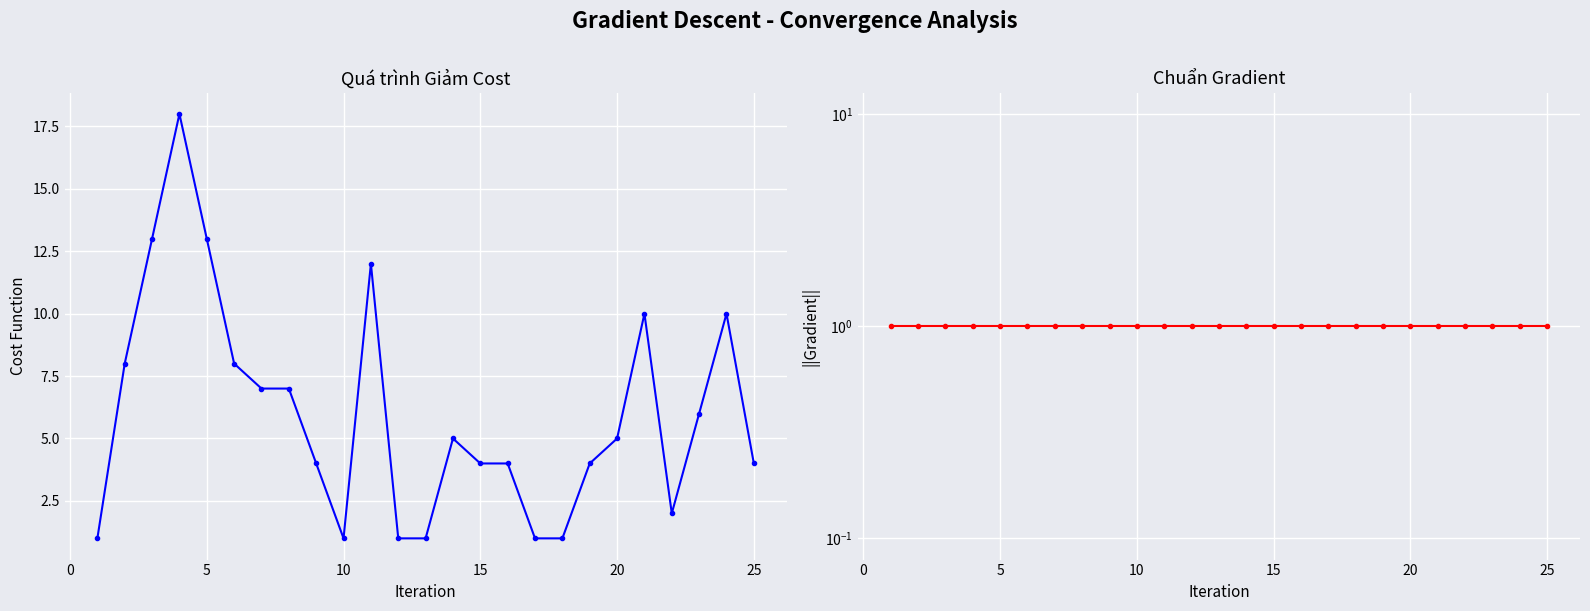

Reading left to right, what are all the values shown in this chart?

C1: 1	8	13	18	13	8	7	7	4	1	12	1	1	5	4	4	1	1	4	5	10	2	6	10	4
confiance: 1	1	1	1	1	1	1	1	1	1	1	1	1	1	1	1	1	1	1	1	1	1	1	1	1